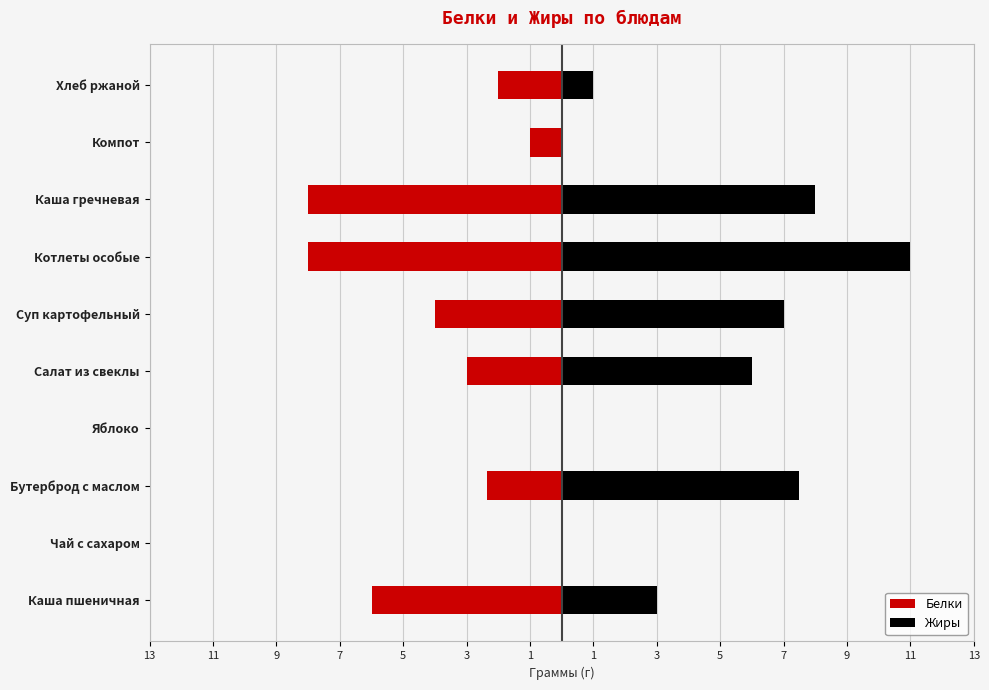

Are the bars grouped side by side (vs. stacked)?

Yes